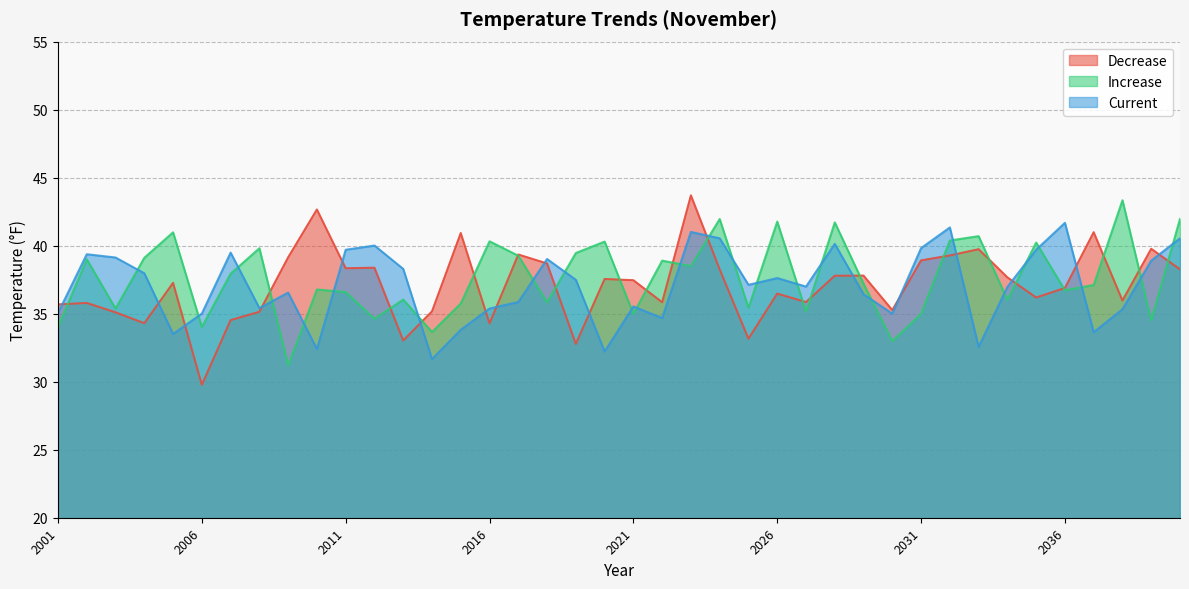

At which label is Current closest to 36?

2017